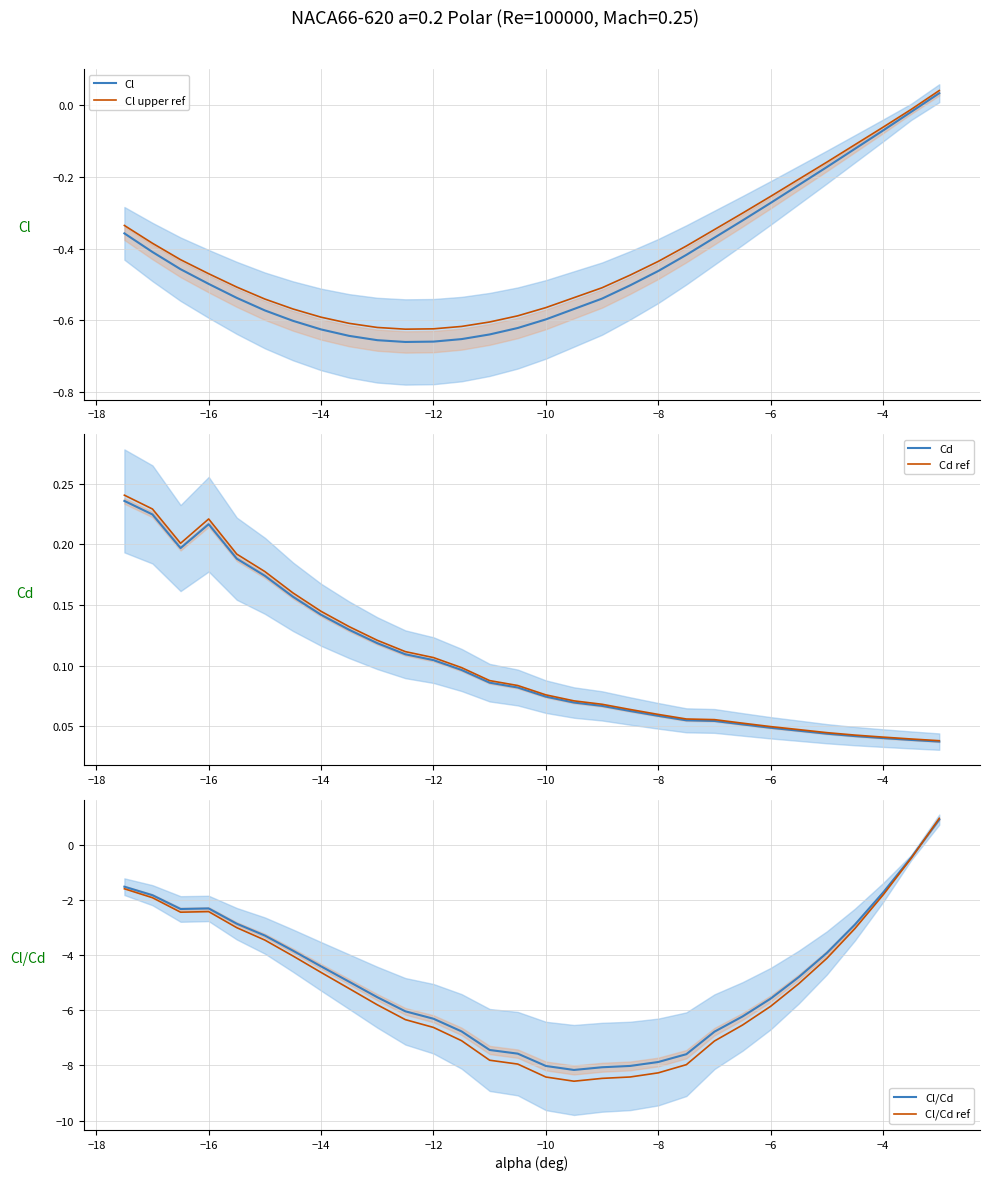

How many interior local peaks does the Cl/Cd ref series have?

1